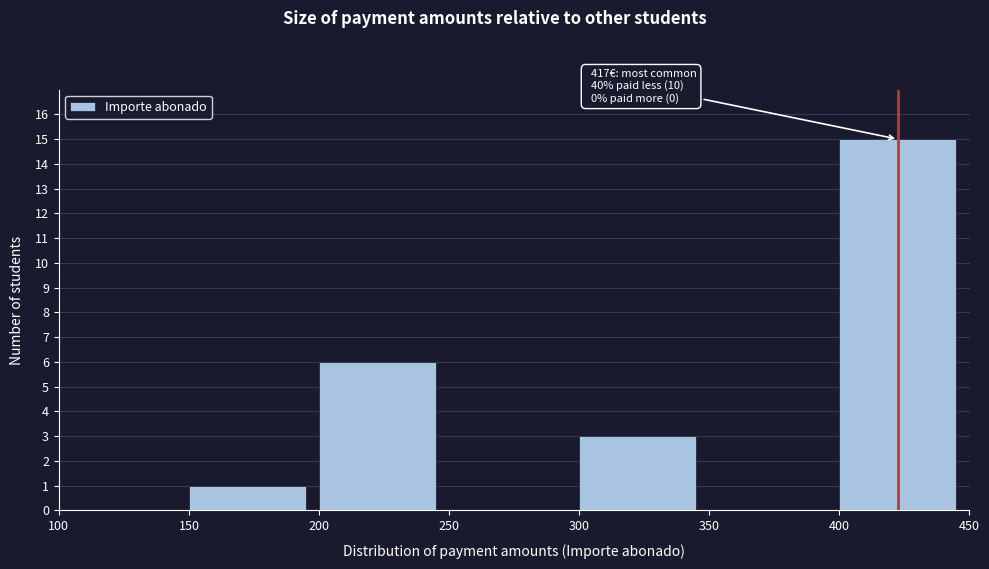

Over which range of the x-axis is the bar tallest?

400 to 450